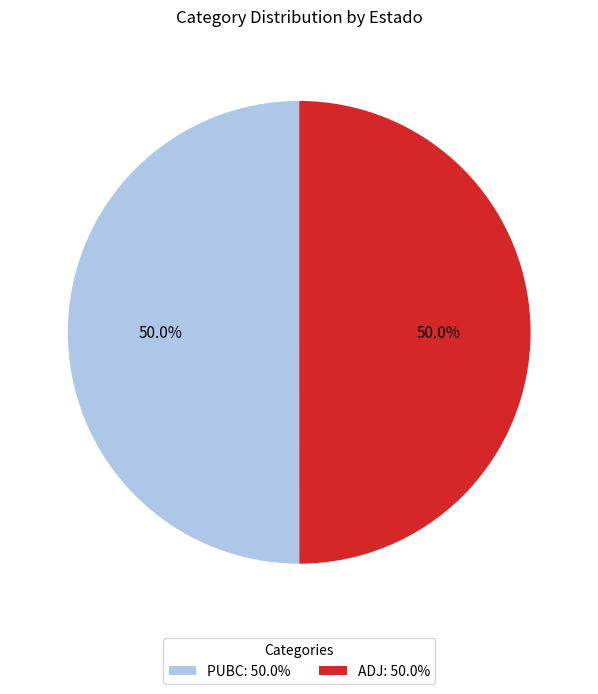

To the nearest percent, what percentage of the pie is ADJ?

50%